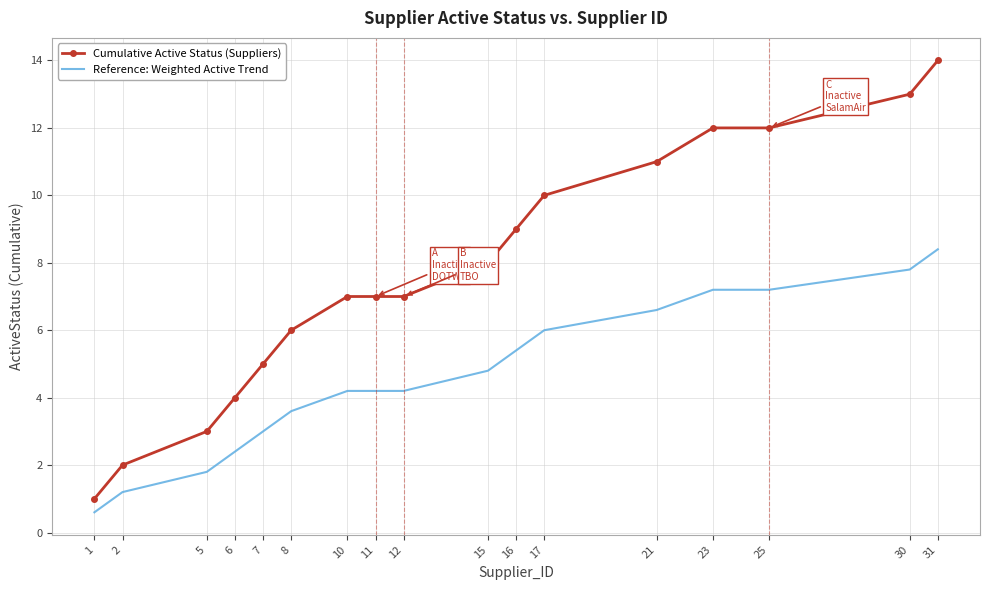

What are all the series names shown in the legend?

Cumulative Active Status (Suppliers), Reference: Weighted Active Trend